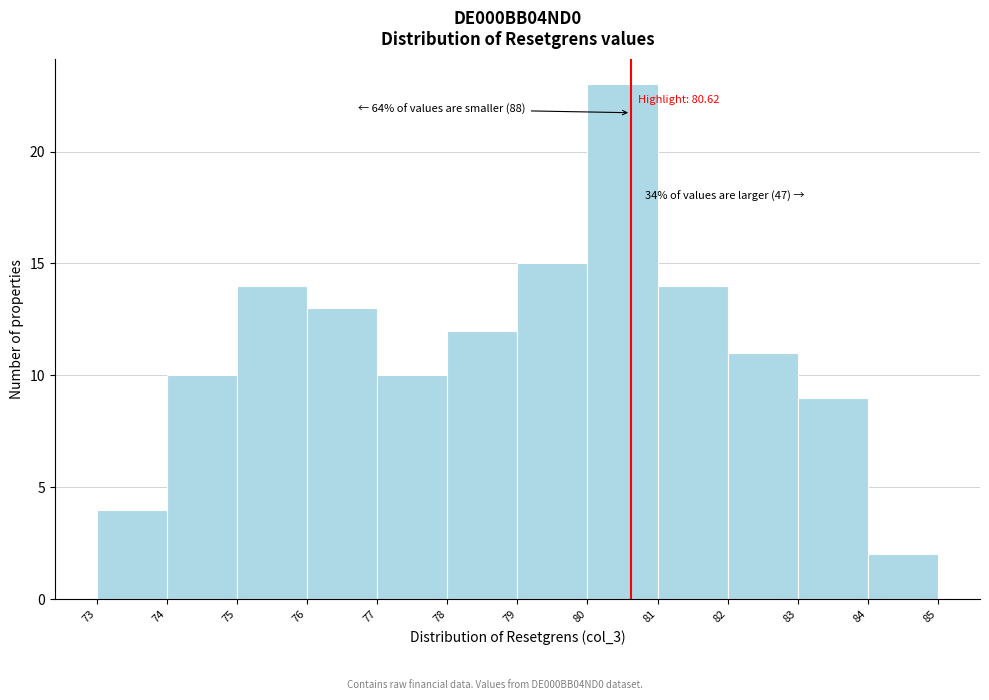

Over which range of the x-axis is the bar tallest?

80 to 81